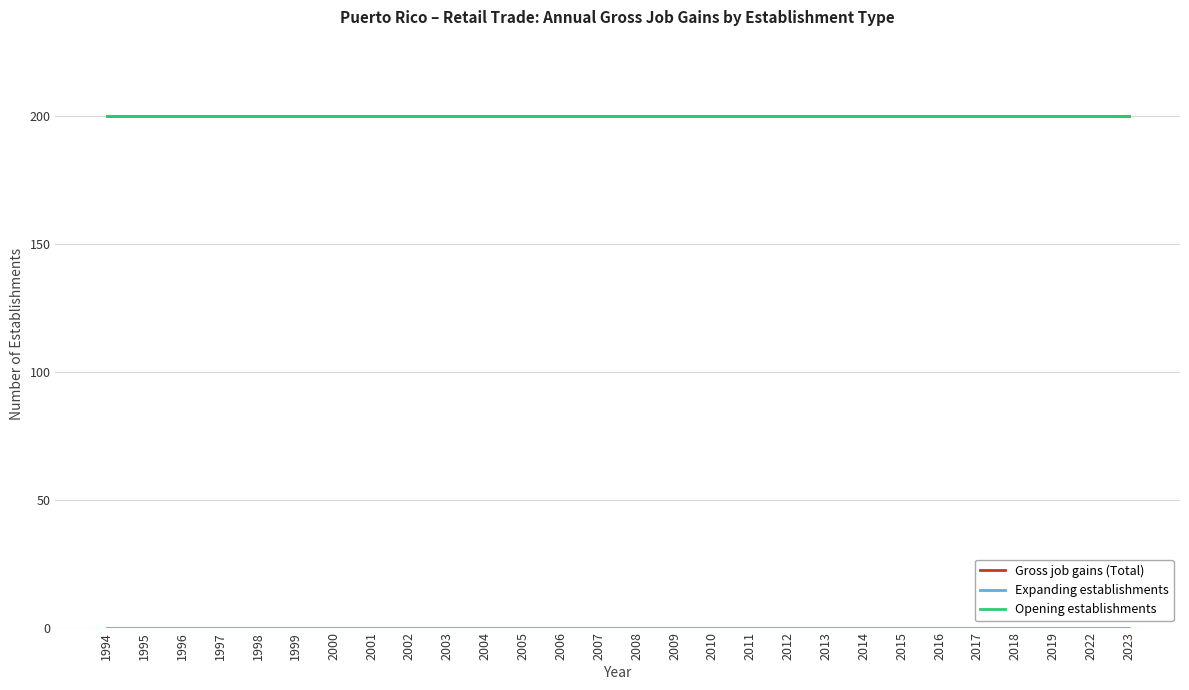

At which category is the sum across all series the highest?

1994